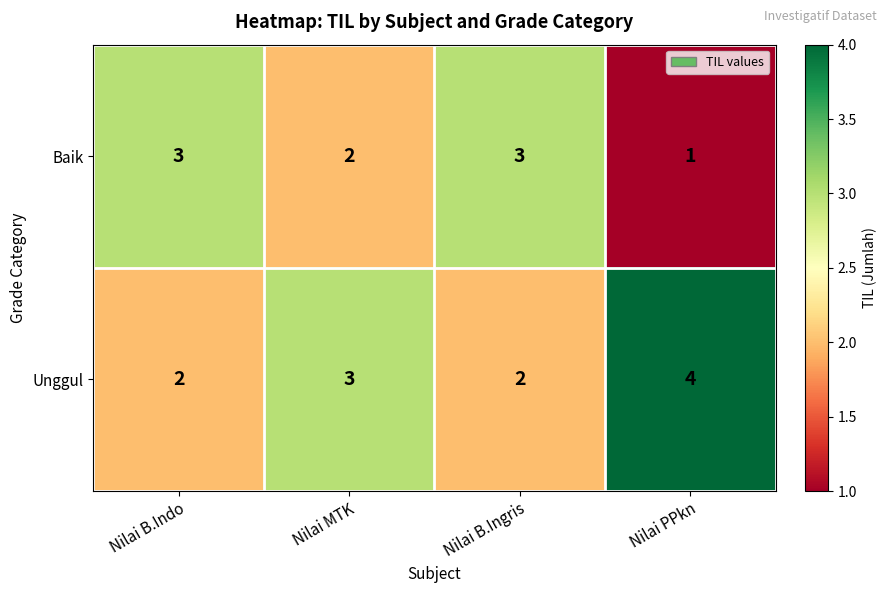

What is the sum of all Baik values?

9